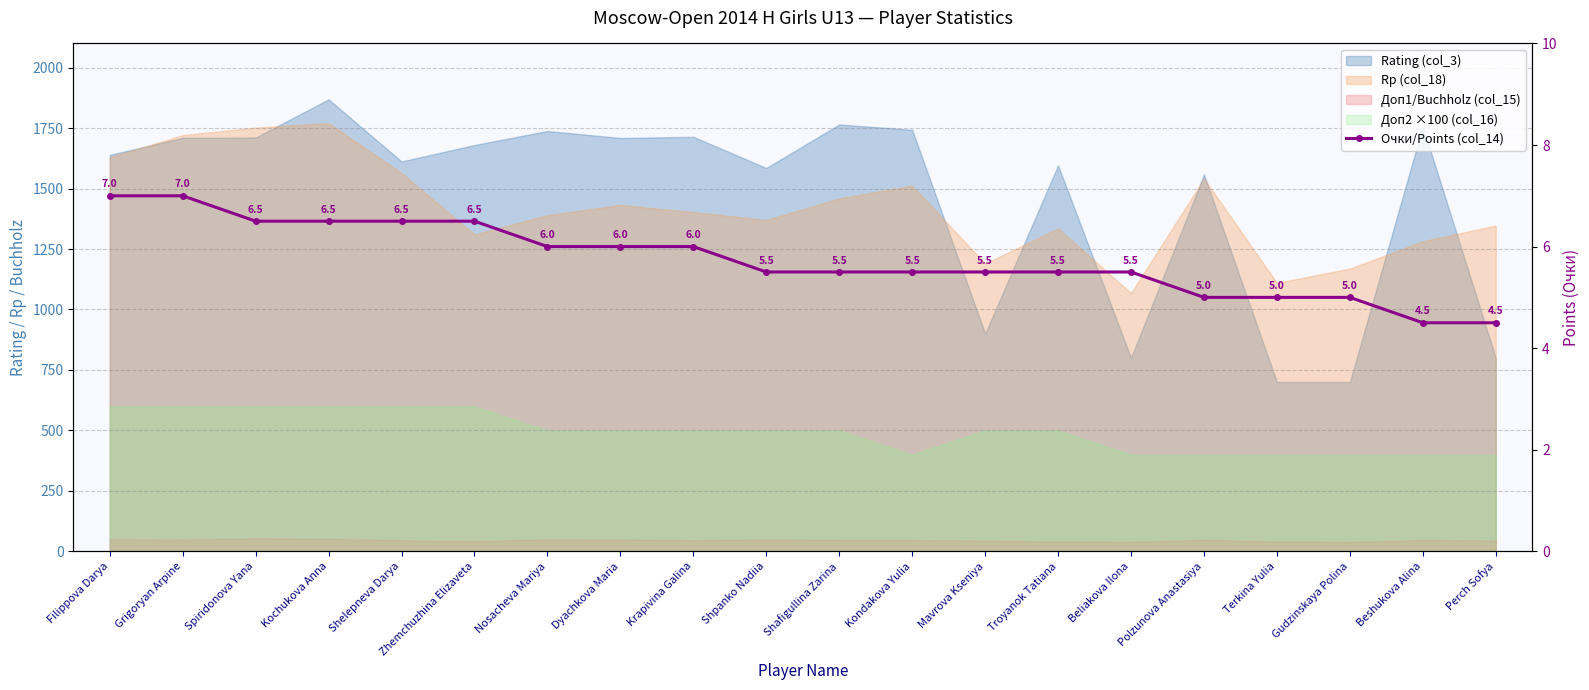

Which category has the lowest value across all series?

Beshukova Alina